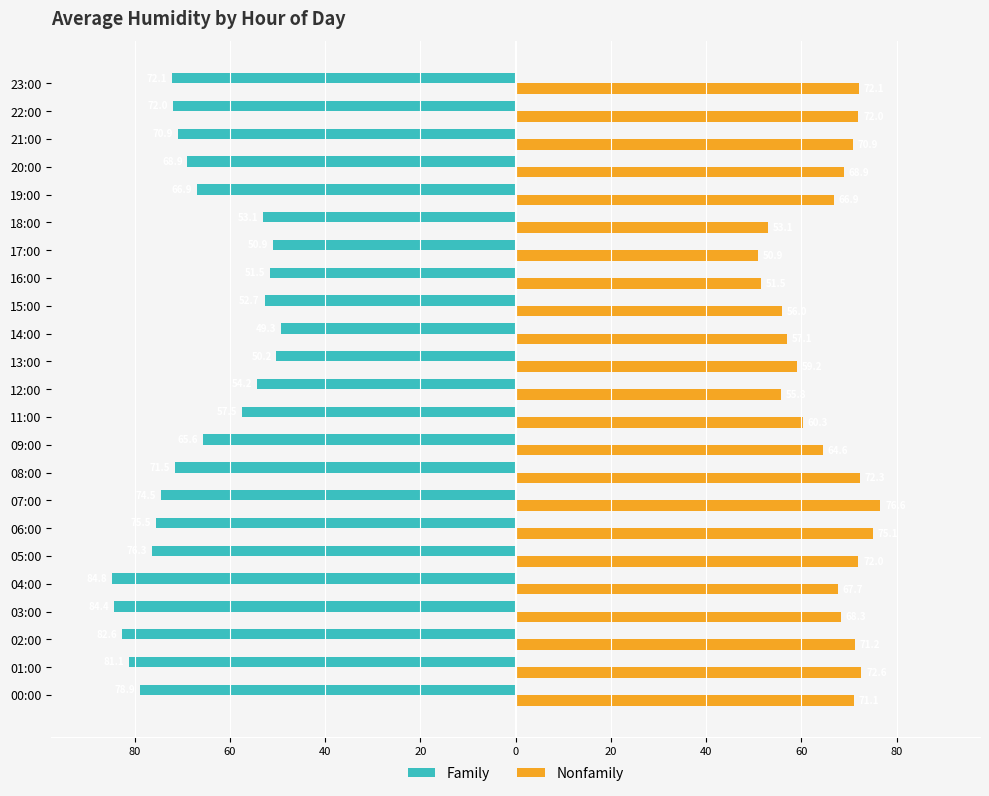

What is the difference between the maximum and minimum values in the Family series?

35.5